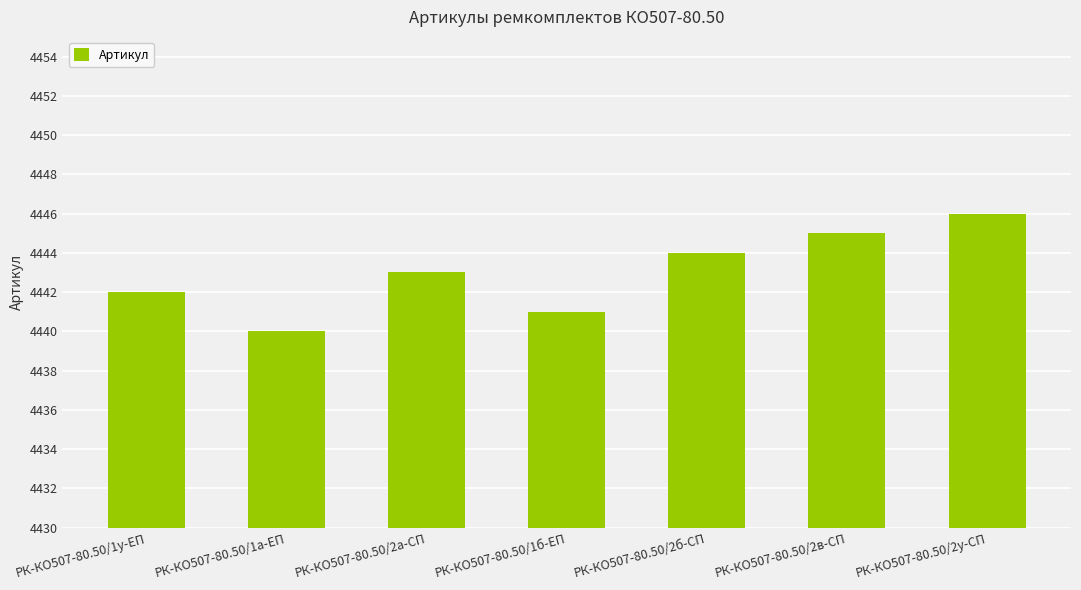

What is the ratio of the value at РК-КО507-80.50/1а-ЕП to the value at РК-КО507-80.50/1б-ЕП?

1.0